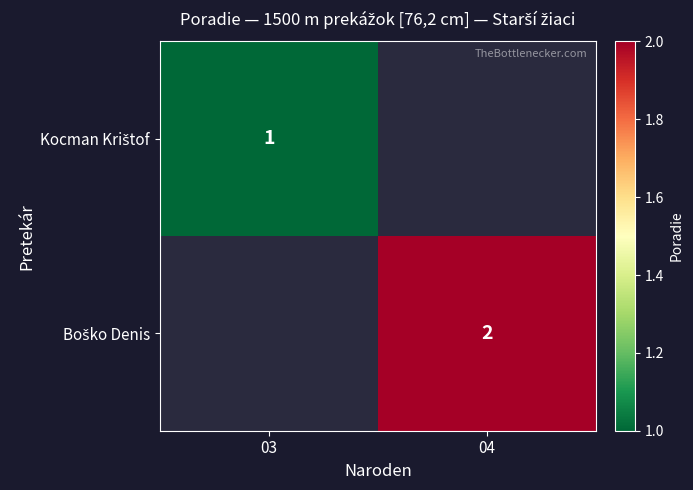

At how many categories does at least one series exceed 1?

1